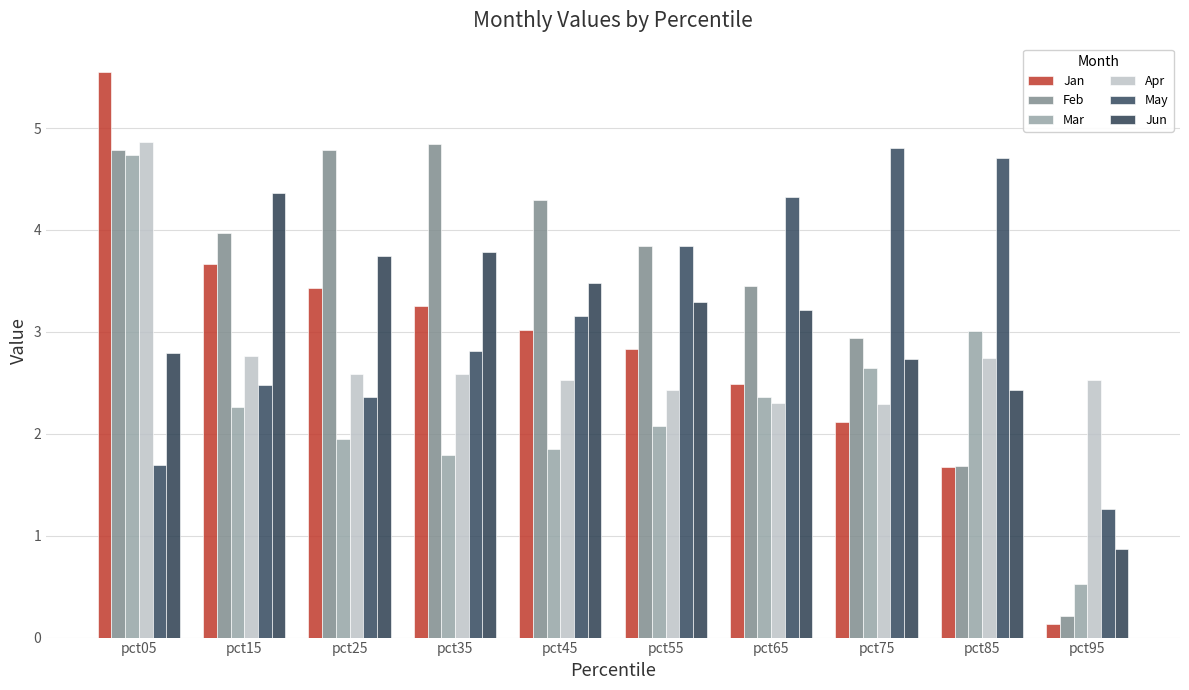

Rank the series at pct25 from highest to lowest value.

Feb, Jun, Jan, Apr, May, Mar